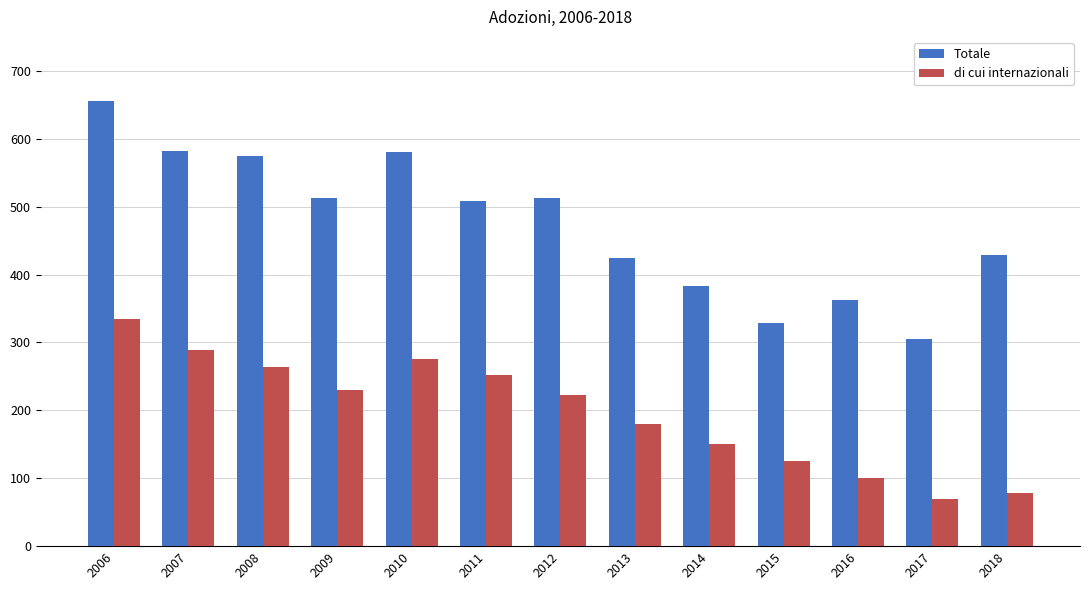

What is the sum of all di cui internazionali values?

2572